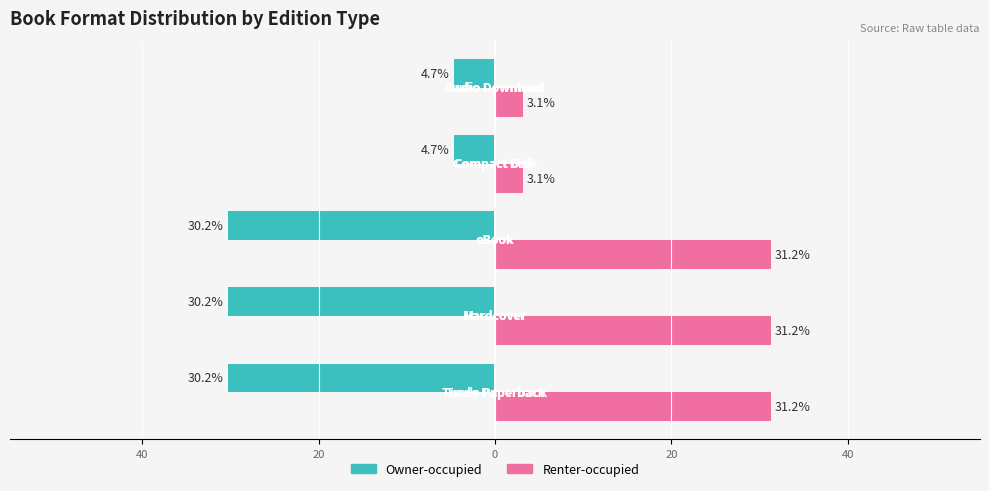

Reading right to left, extract all data points from this chart.

Owner-occupied: -4.7	-4.7	-30.2	-30.2	-30.2
Renter-occupied: 3.1	3.1	31.2	31.2	31.2